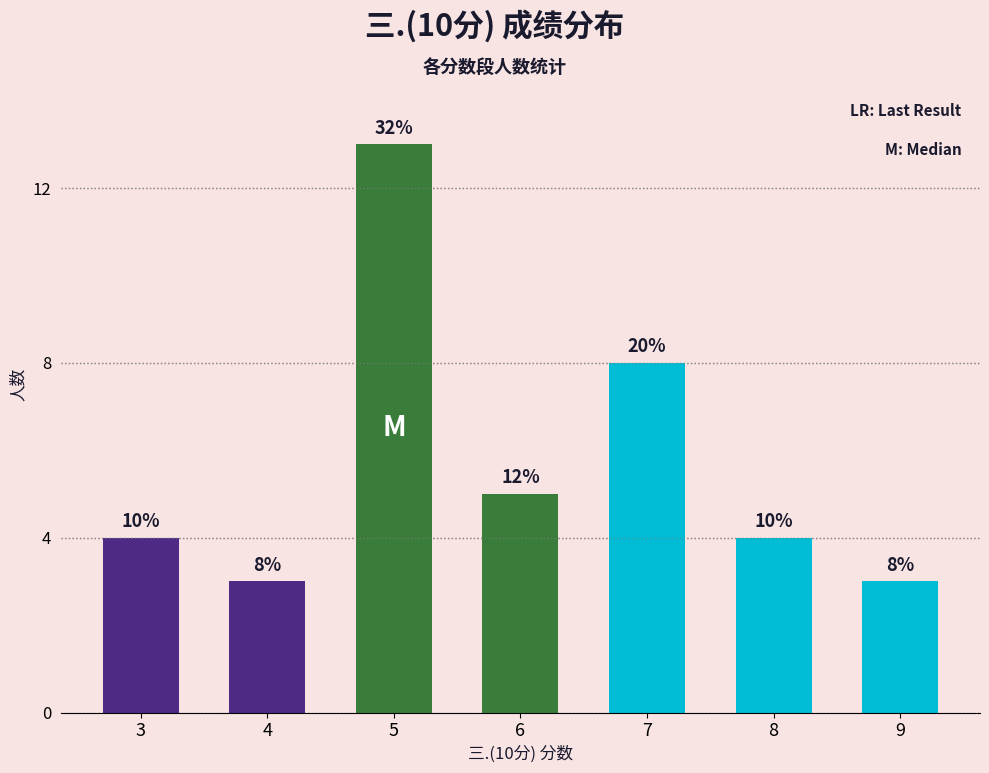

Reading right to left, extract all data points from this chart.

三.(10分)得分分布: 9	8	7	6	5	4	3
counts: 3	4	8	5	13	3	4